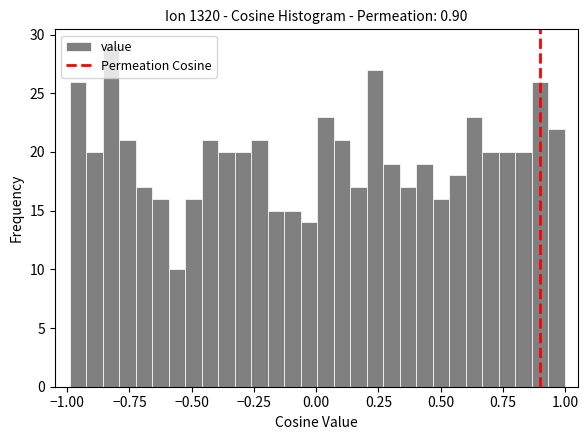

Around what value on the x-axis is the tallest bar? Give the approximate position of its centre, as read against the axis.

-0.80